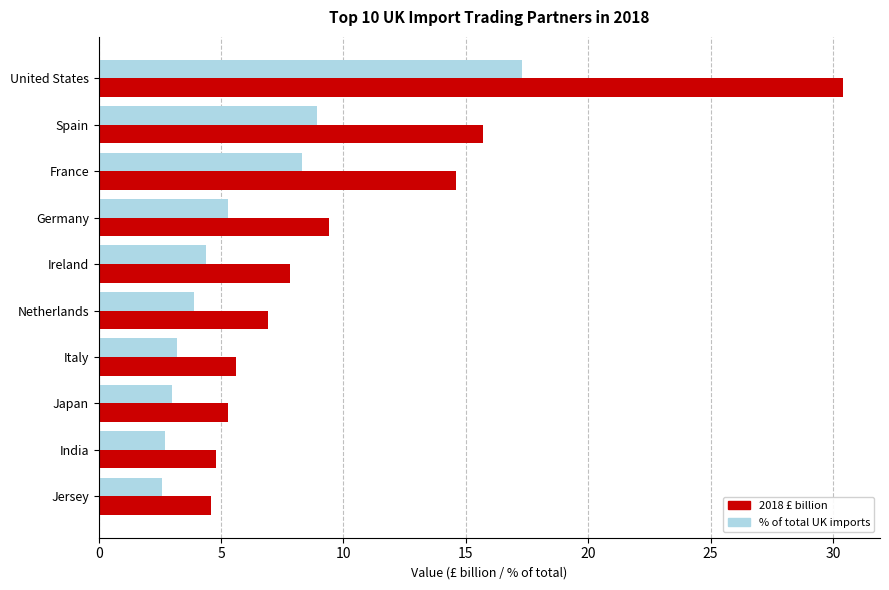

What is the approximate value of % of total UK imports at Ireland?

4.4